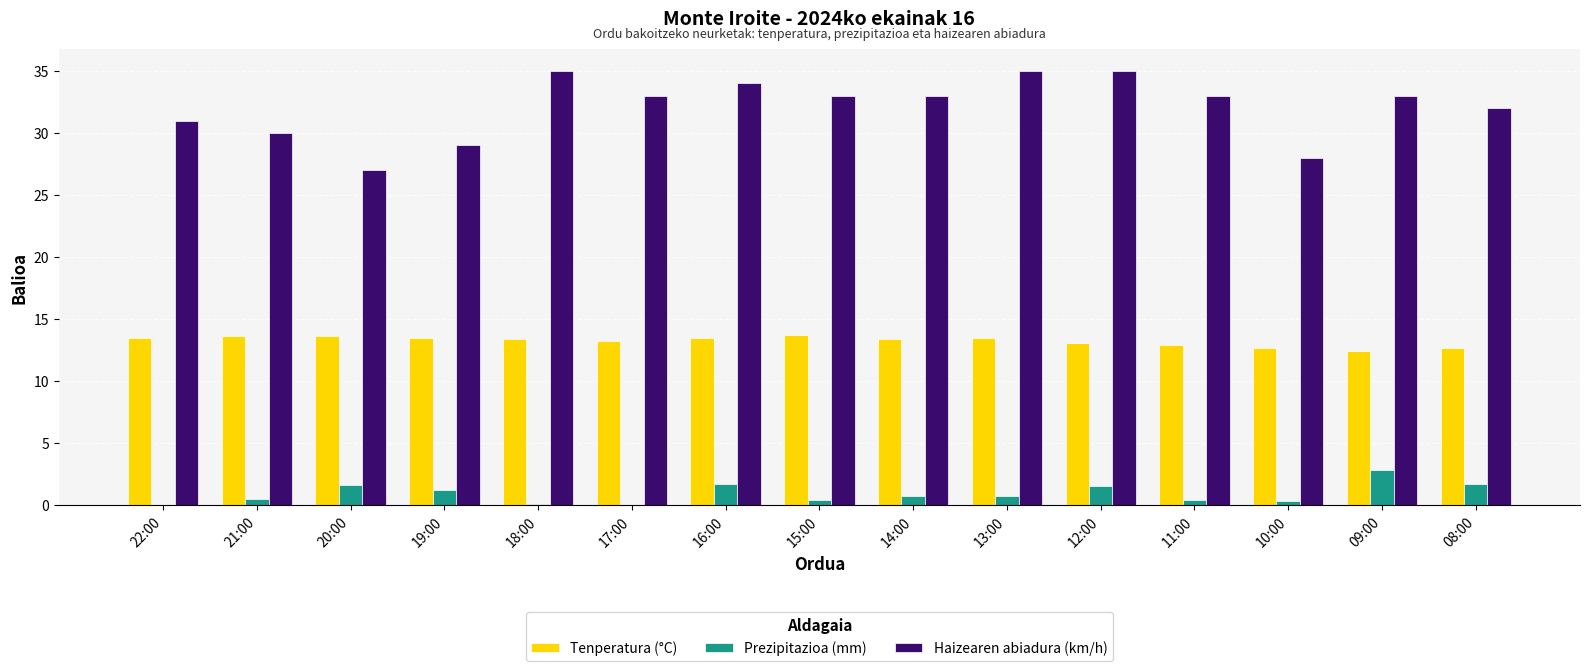

What is the total value across all series at 09:00?

48.2